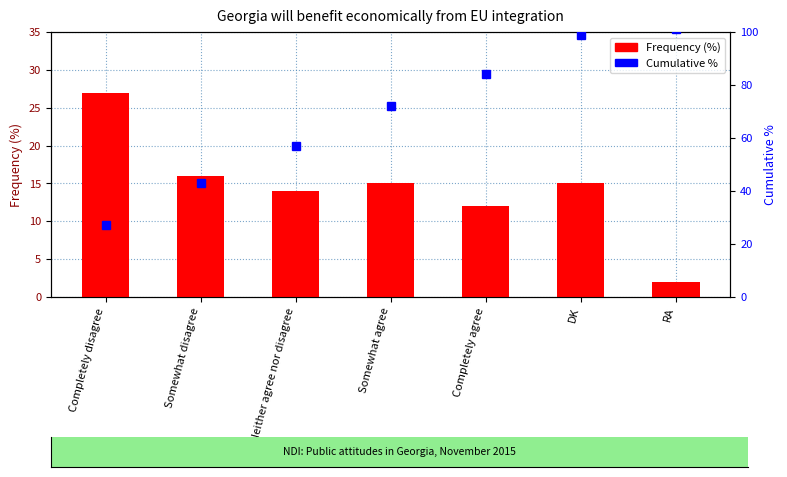

Rank the categories by Cumulative % value from highest to lowest.

RA, DK, Completely agree, Somewhat agree, Neither agree nor disagree, Somewhat disagree, Completely disagree